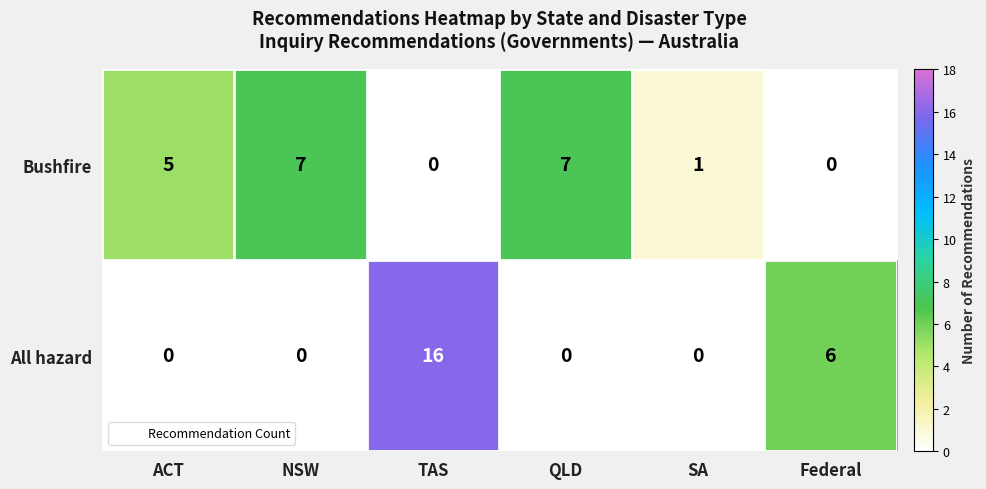

At NSW, list the series in order from largest to smallest.

Bushfire, All hazard